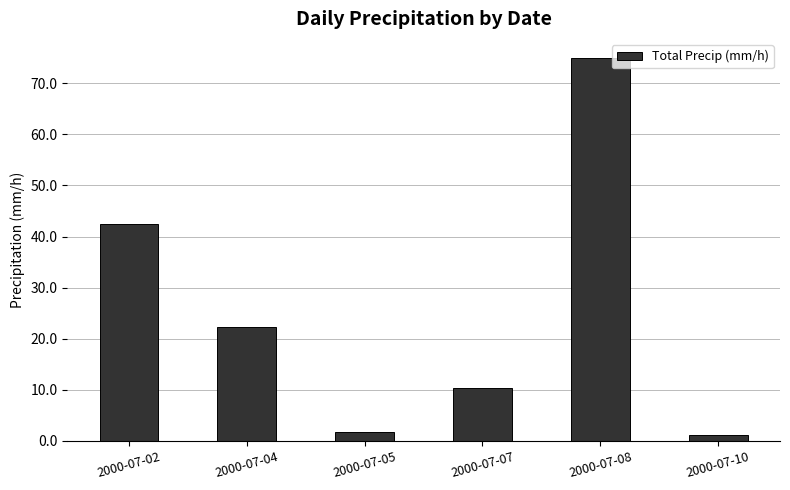

What is the minimum value shown in the chart?

1.2